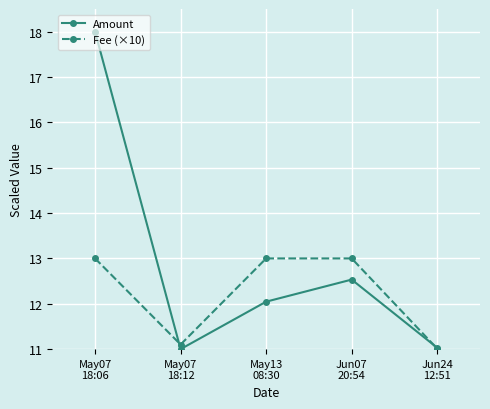

List the series in order of their peak value, lowest first.

Fee (×10), Amount